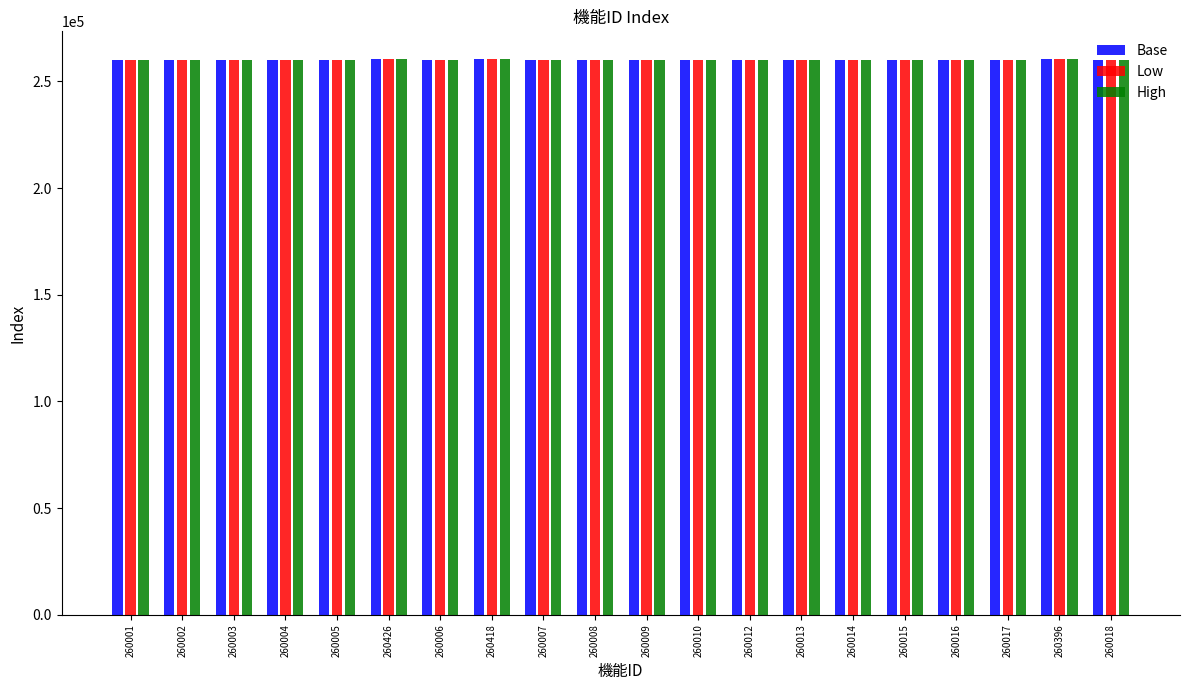

The Low series shows 260014 at 260014. True or false?

True